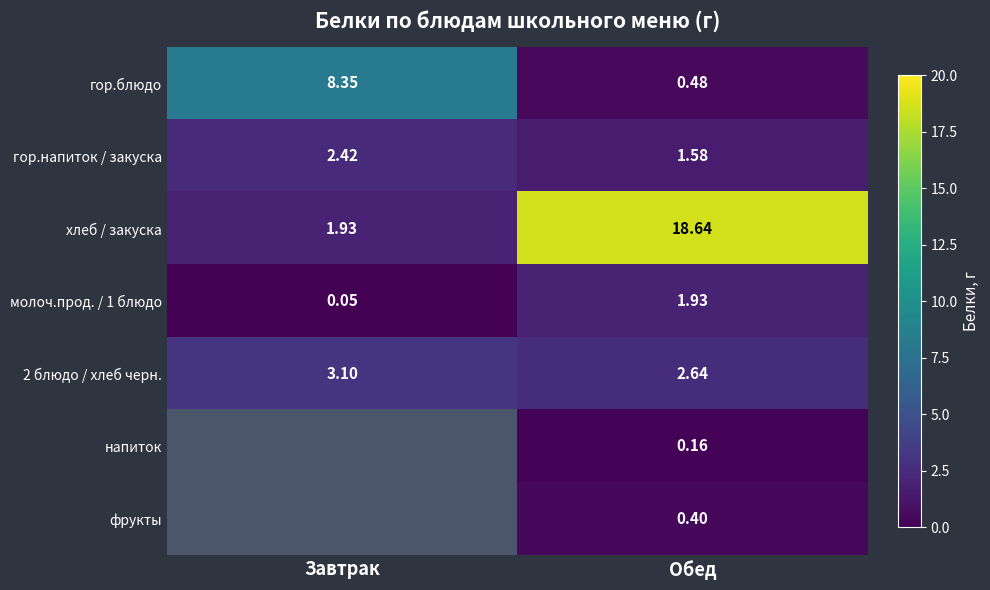

At how many categories does at least one series exceed 2?

2